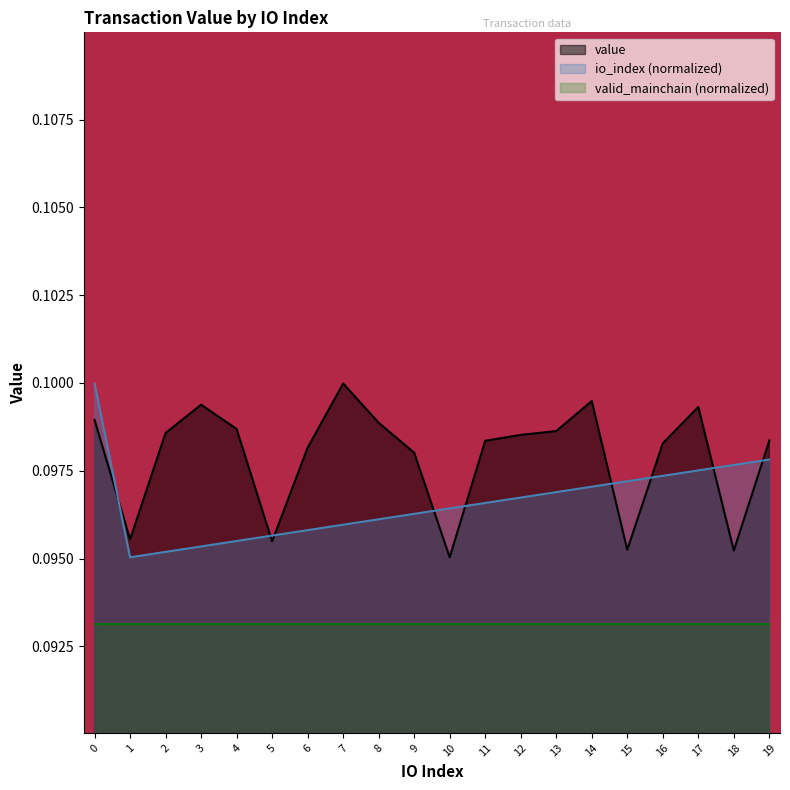

How many distinct data groups are displayed?

3